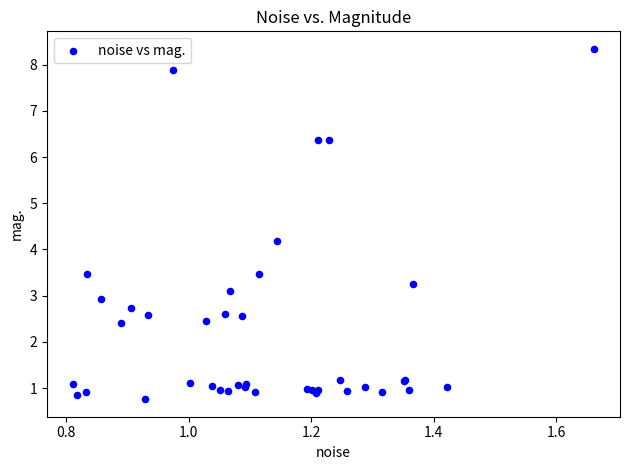

What Y value in the scatter plot is closest to 4?

4.2